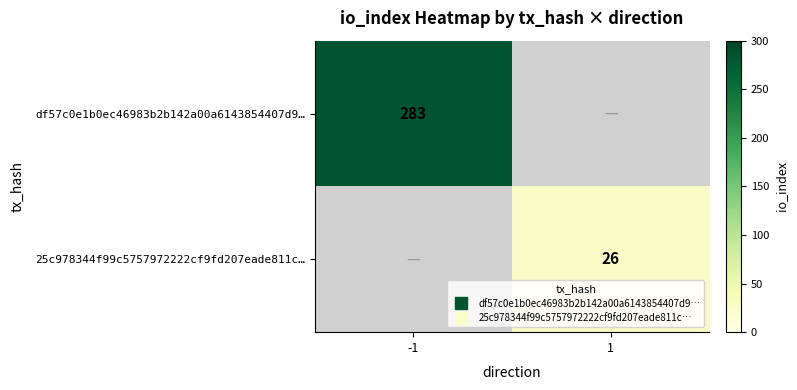

How many series are shown in this chart?

2